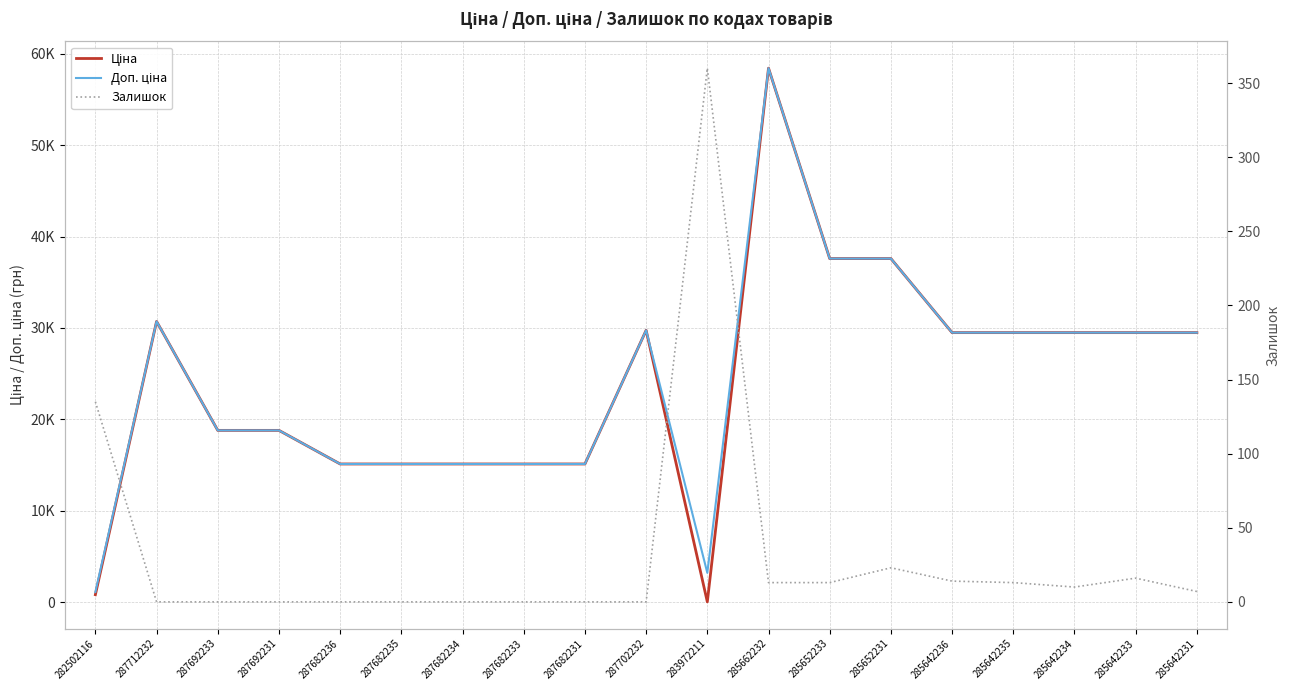

The Доп. ціна series shows 15120.0 at 287682235. True or false?

True